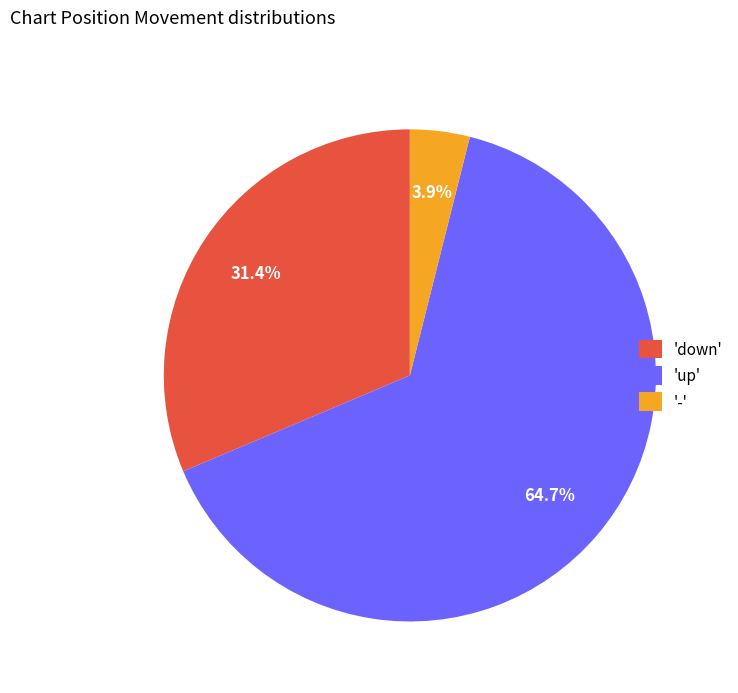

Count the number of slices in the pie.

3